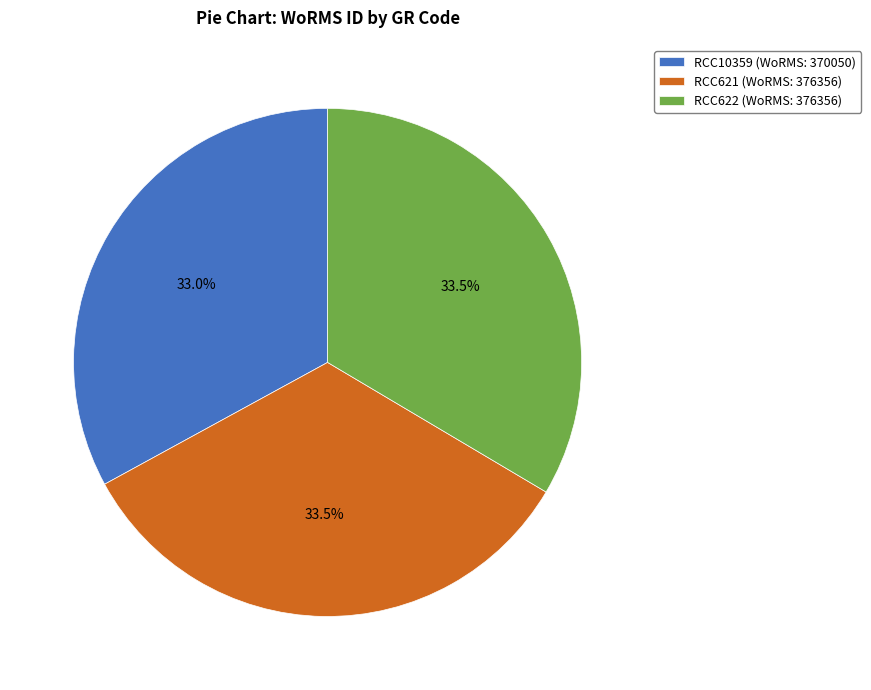

What percentage is NOT represented by RCC622 (WoRMS: 376356)?

66.5%